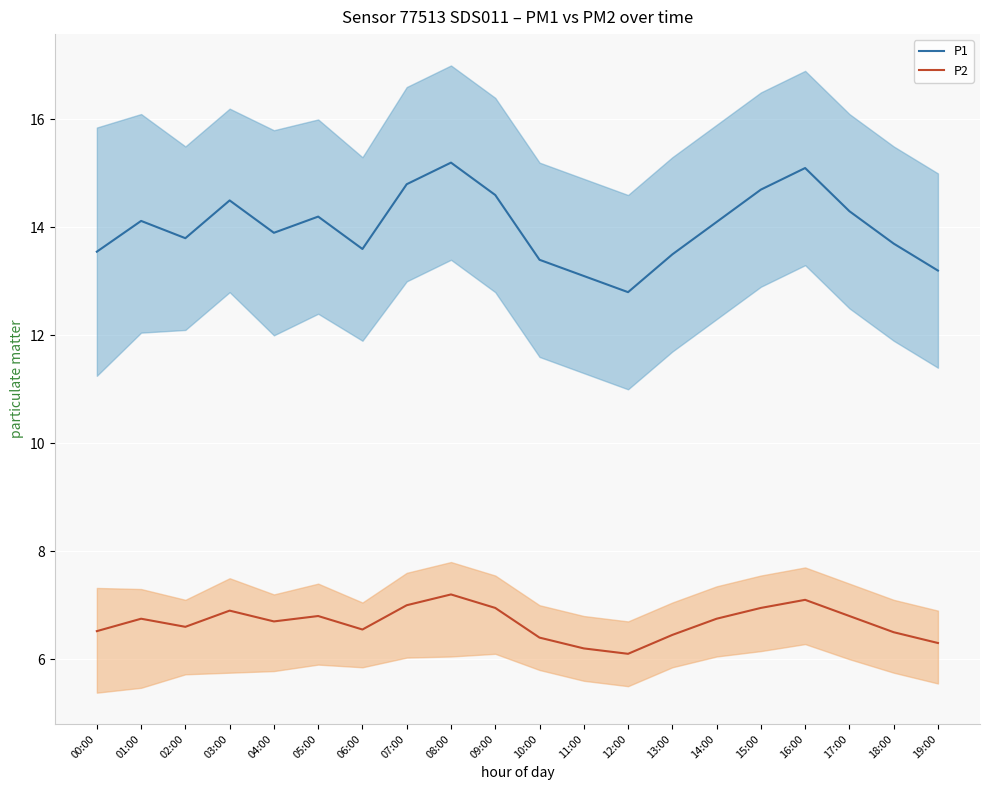

The P1 series shows 17.4 at 11:00. True or false?

False